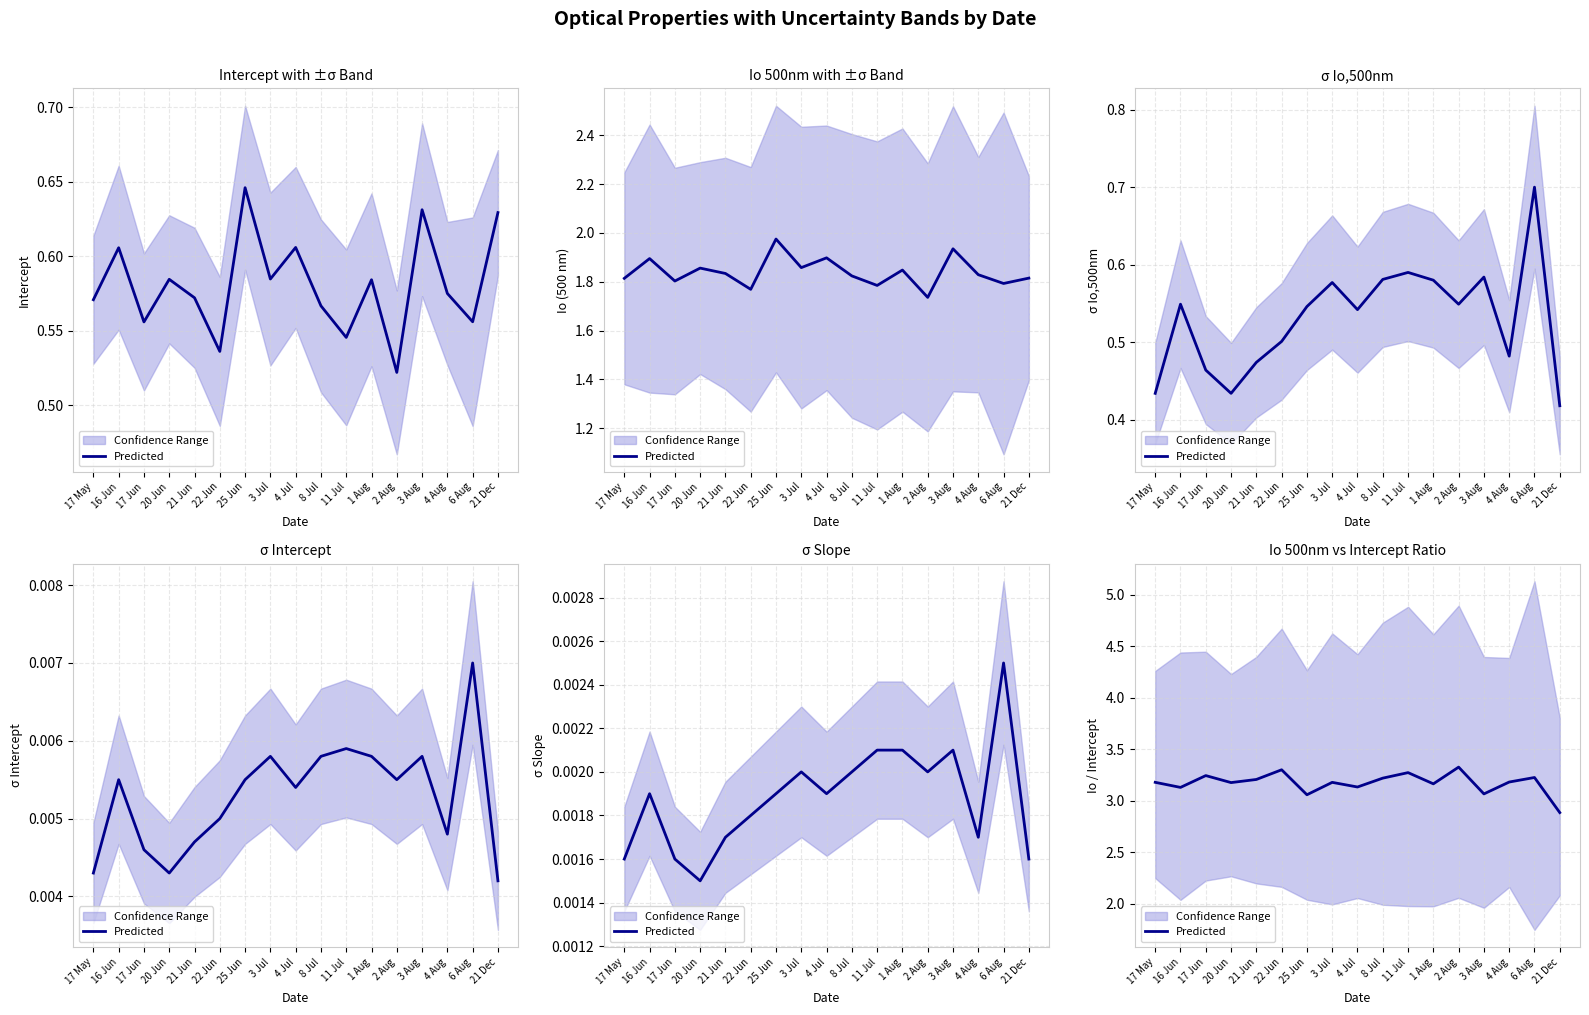

The value at 6 Aug is 1.9. True or false?

False